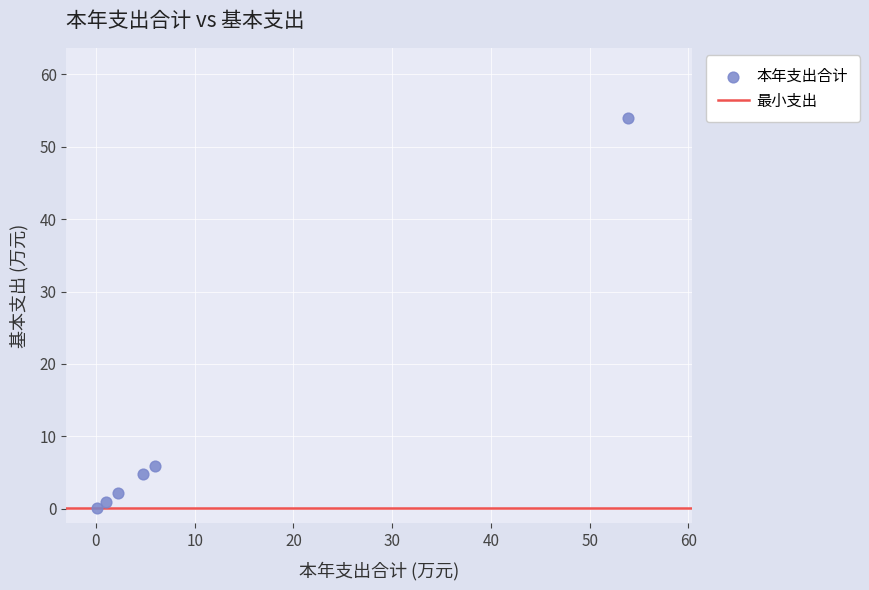

What Y value in the scatter plot is closest to 27?

6.0